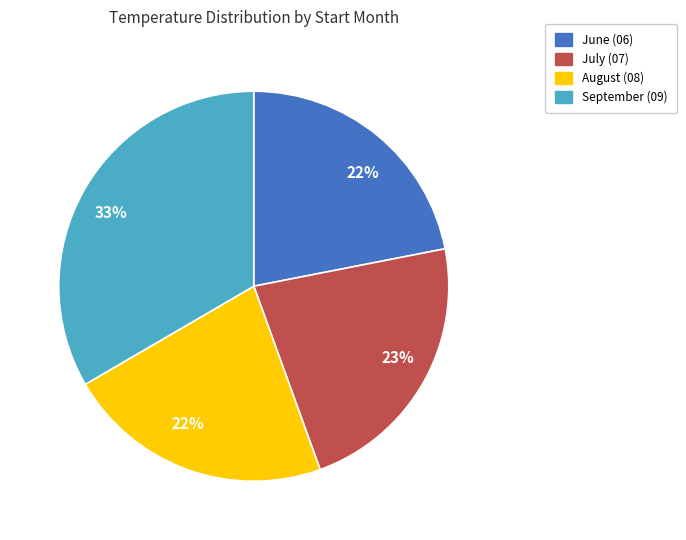

To the nearest percent, what is the average slice percentage?

25%